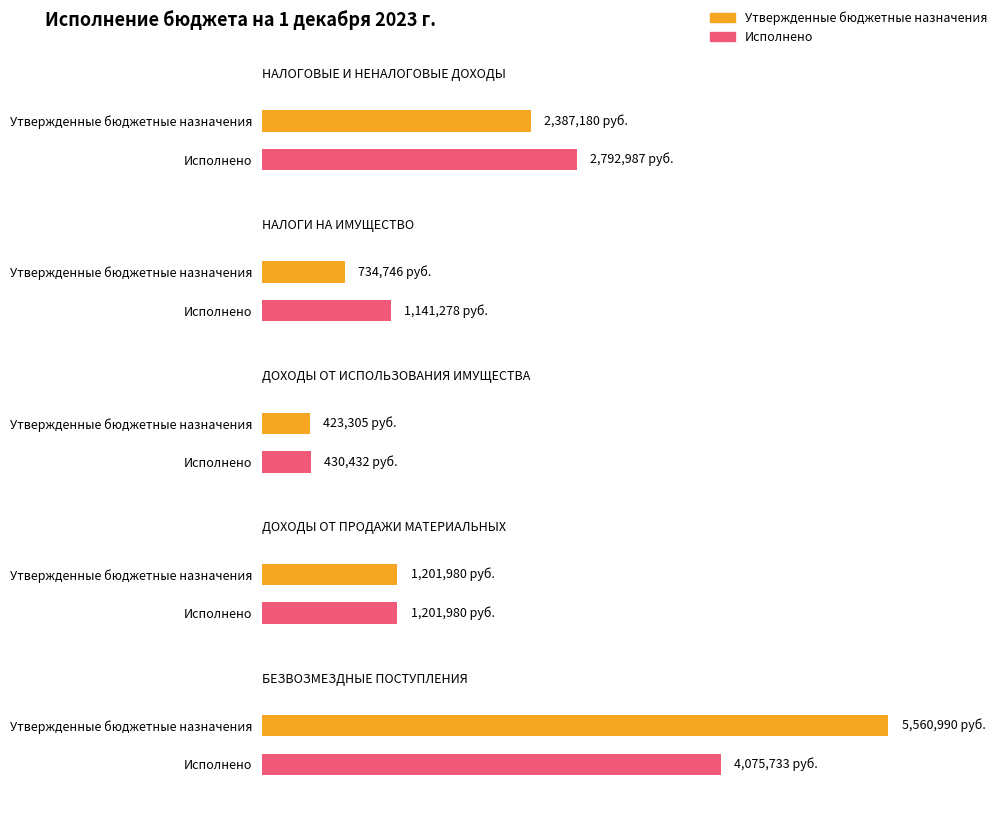

The value of Утвержденные бюджетные назначения at ДОХОДЫ ОТ ИСПОЛЬЗОВАНИЯ ИМУЩЕСТВА is 423305.0. True or false?

True